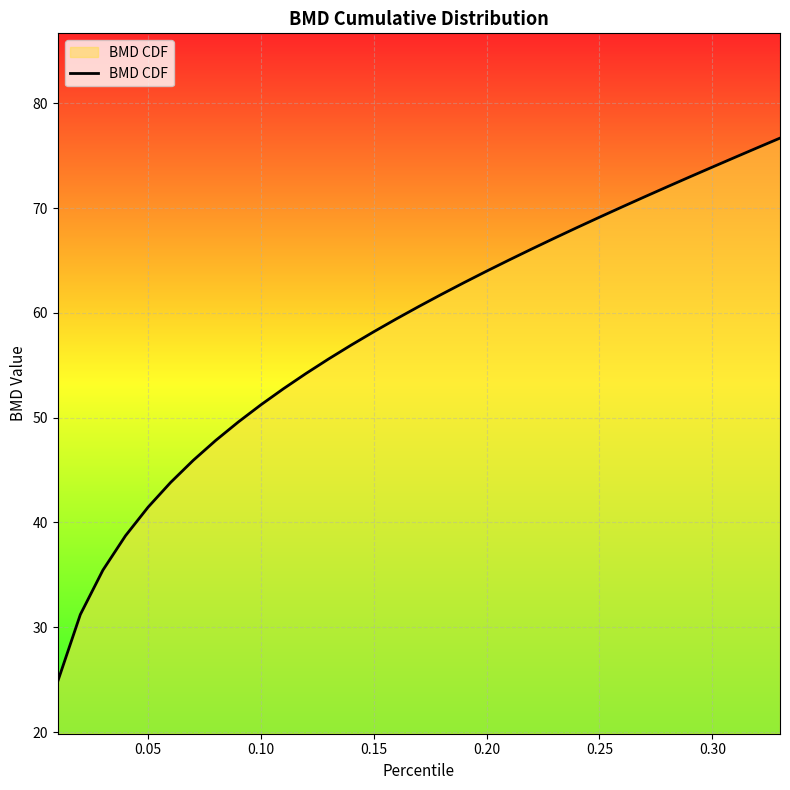

What is the difference between the maximum and minimum values?

51.8